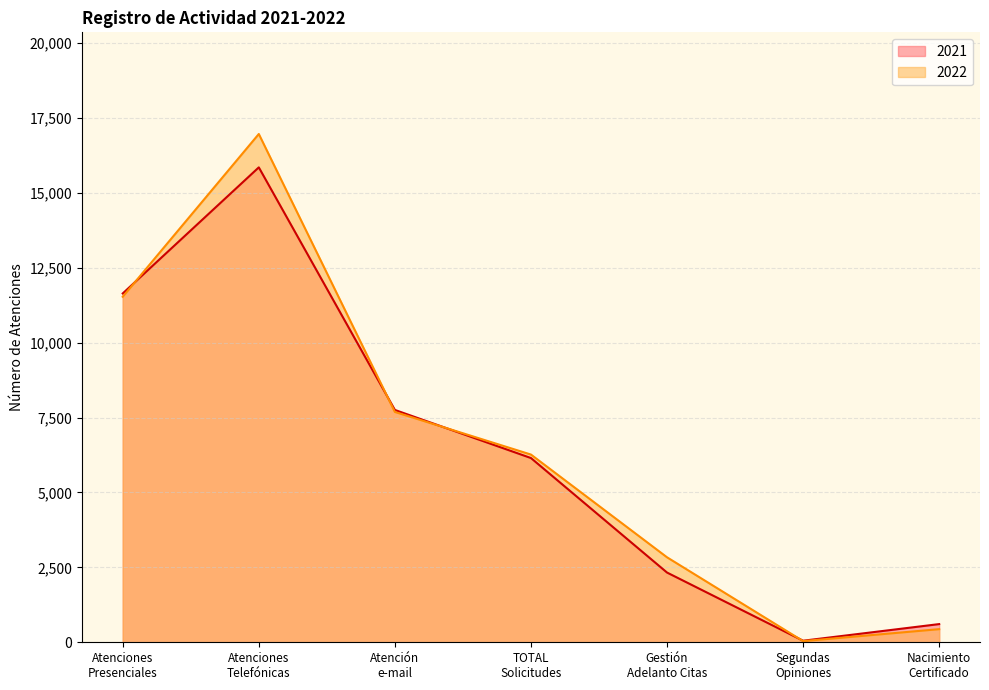

Rank the series by their maximum value, from lowest to highest.

2021, 2022